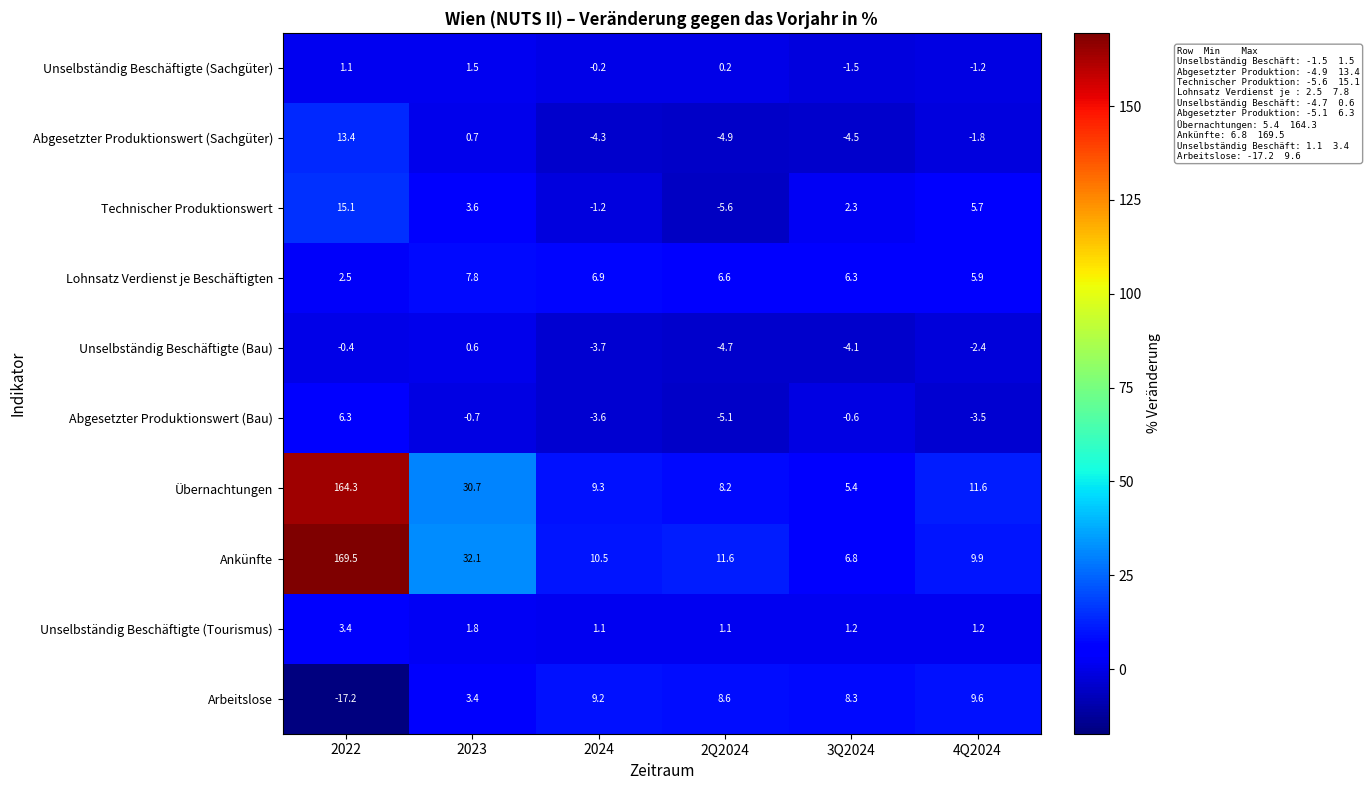

What is the total value across all series at 4Q2024?

35.0